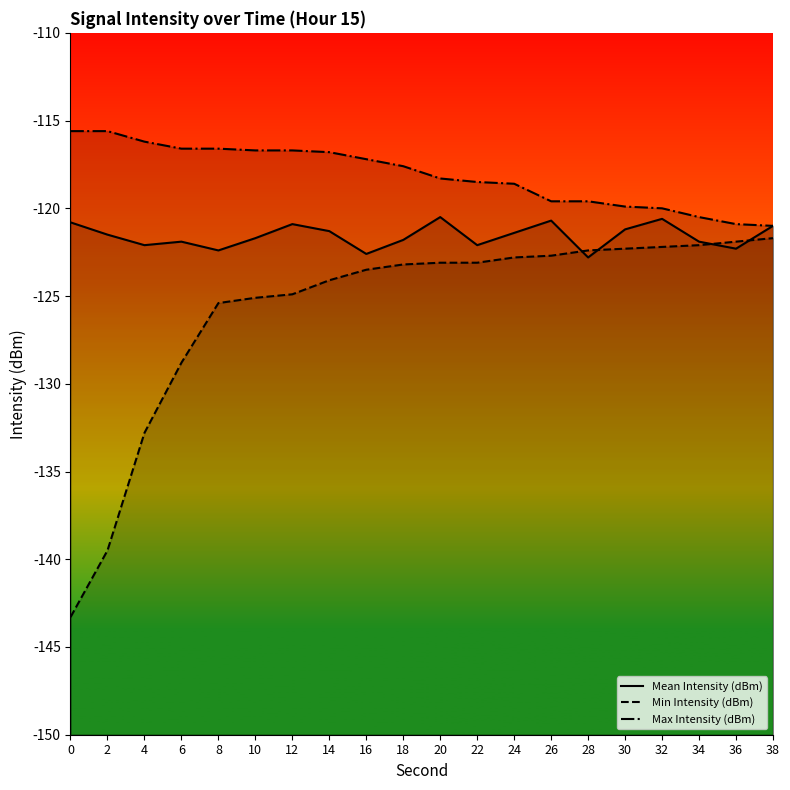

What is the difference between the maximum and minimum values in the Min Intensity (dBm) series?

21.6